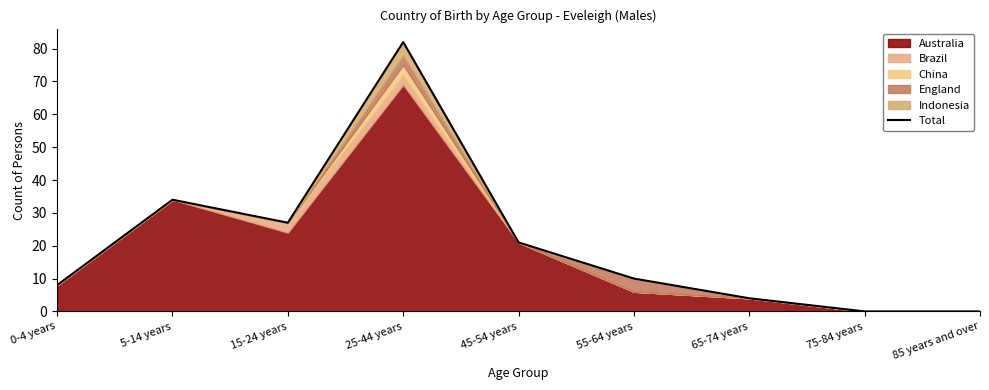

Where is the data nearest to the value 41?

5-14 years